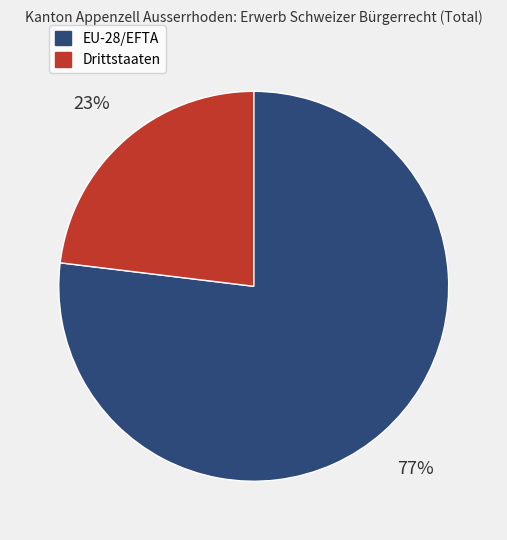

True or false: EU-28/EFTA accounts for 77% of the total.

True